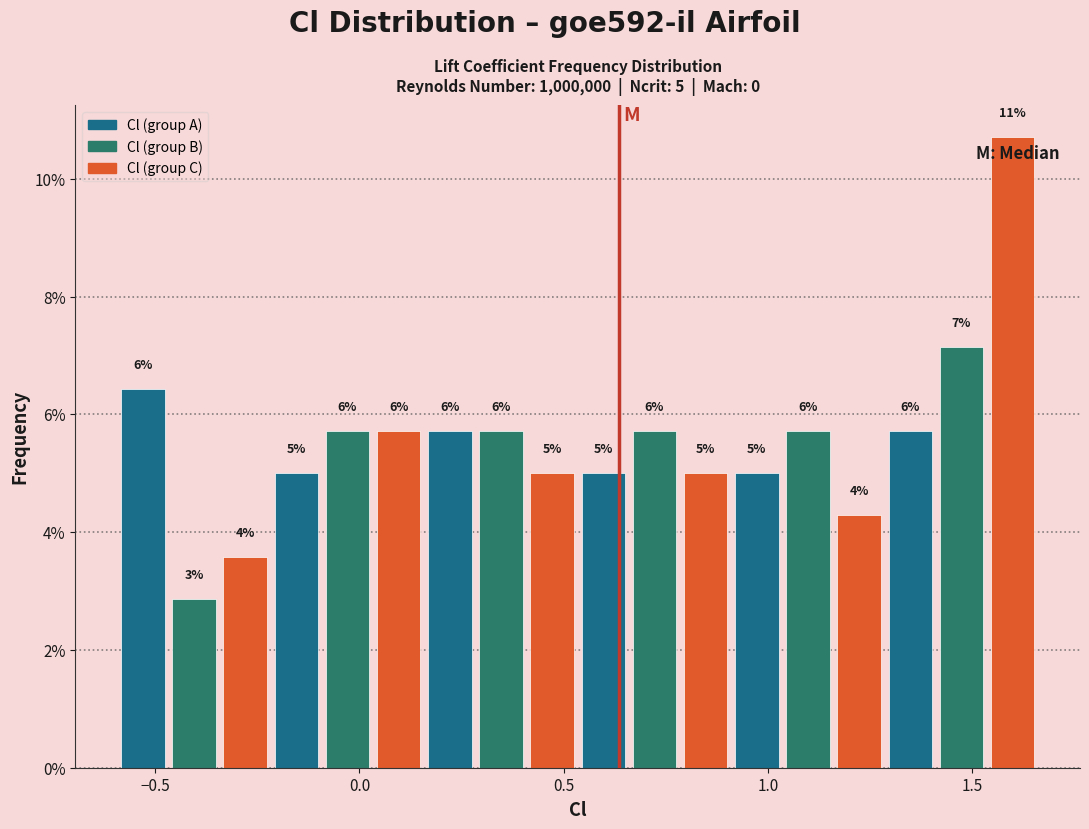

Around what value on the x-axis is the tallest bar? Give the approximate position of its centre, as read against the axis.

1.60